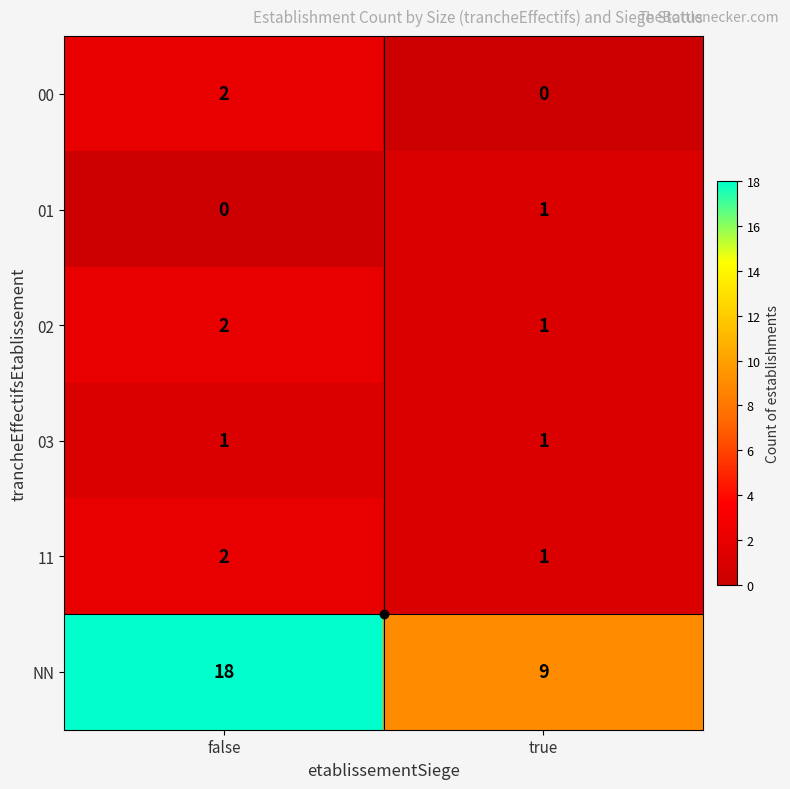

The value of 00 at true is -1. True or false?

False